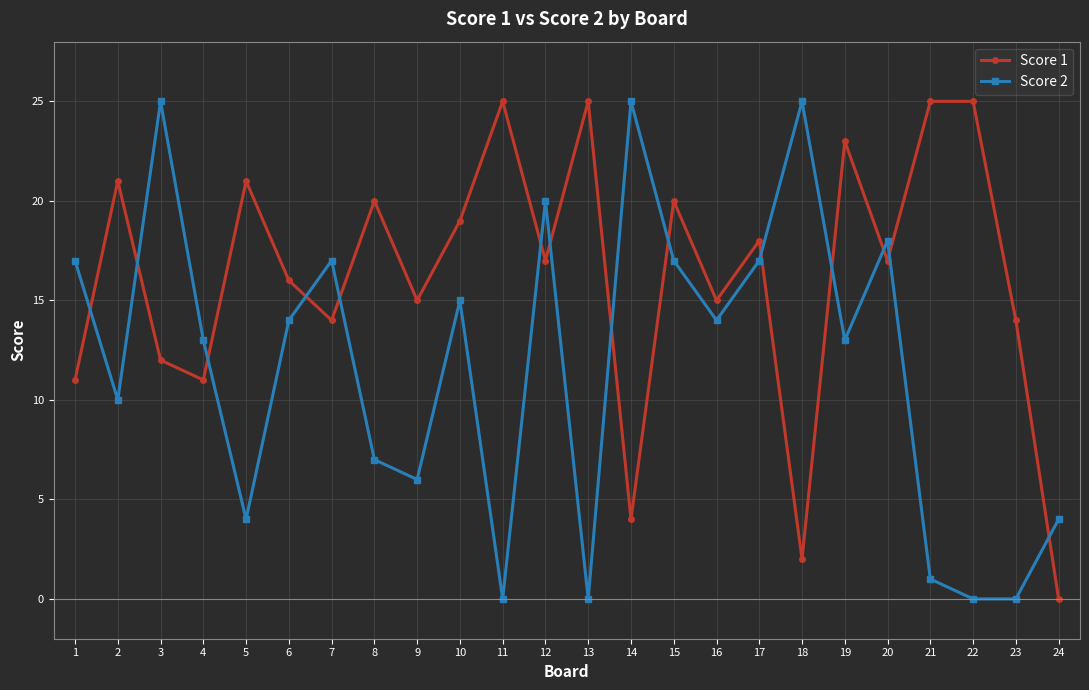

Is the value of Score 2 at 2 greater than the value of Score 1 at 4?

No